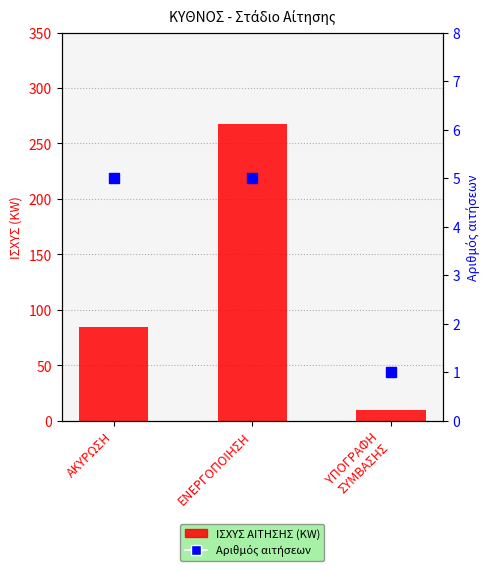

What is the difference between the values at ΑΚΥΡΩΣΗ and ΕΝΕΡΓΟΠΟΙΗΣΗ?

183.3